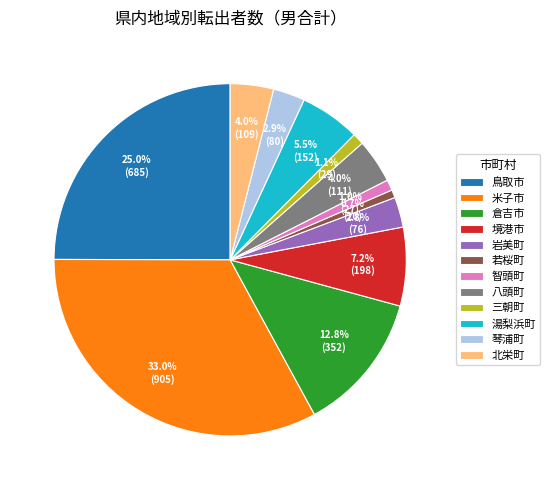

Count the number of slices in the pie.

12